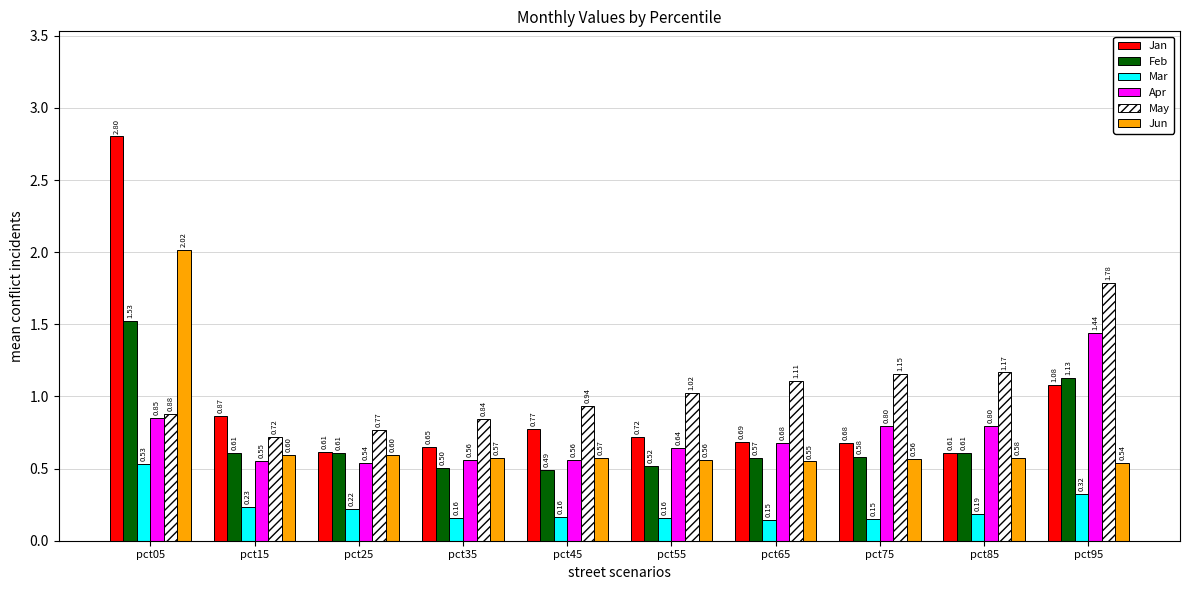

What is the difference between the maximum and minimum values in the Mar series?

0.4